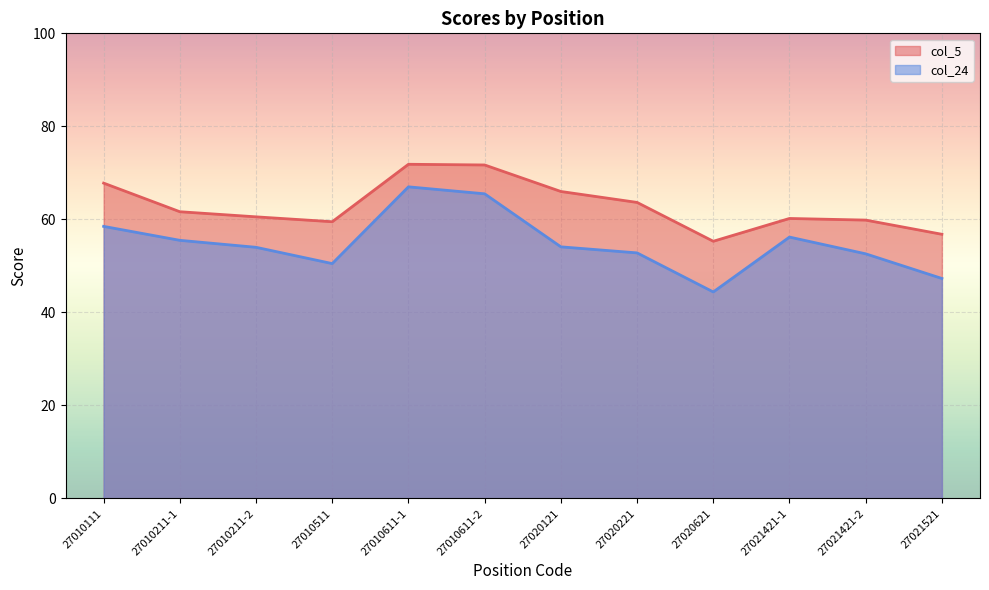

True or false: col_5 has a value of 56.8 at 27021521.

True